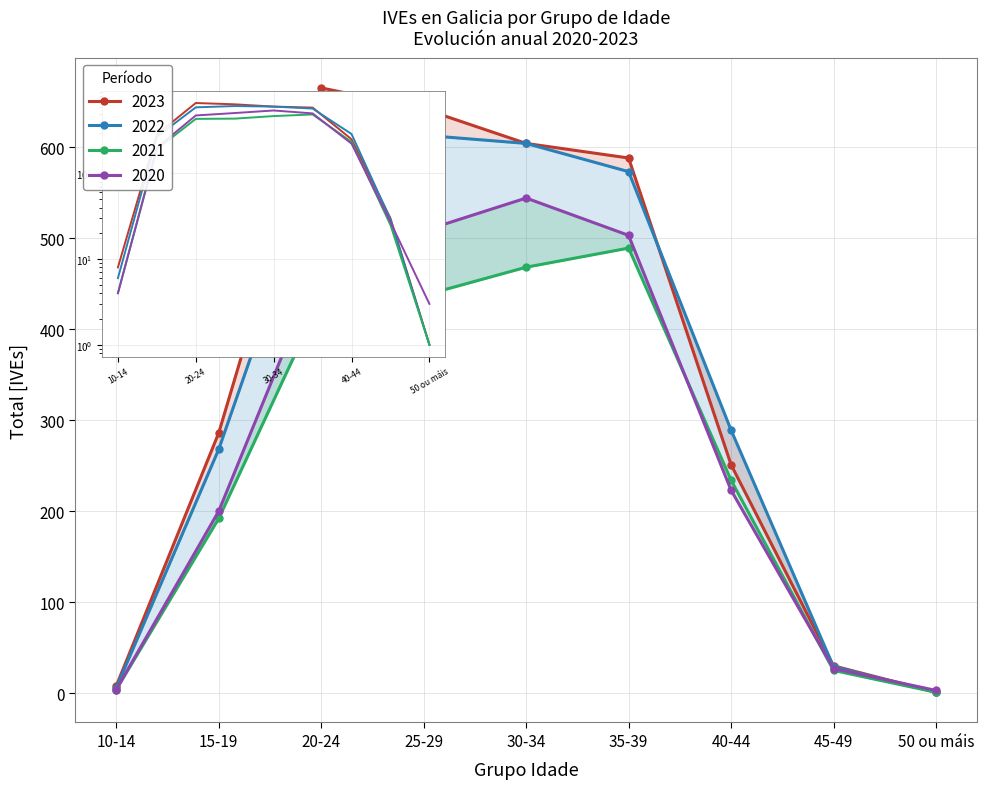

Between 35-39 and 45-49, which series saw the biggest shift?

2023